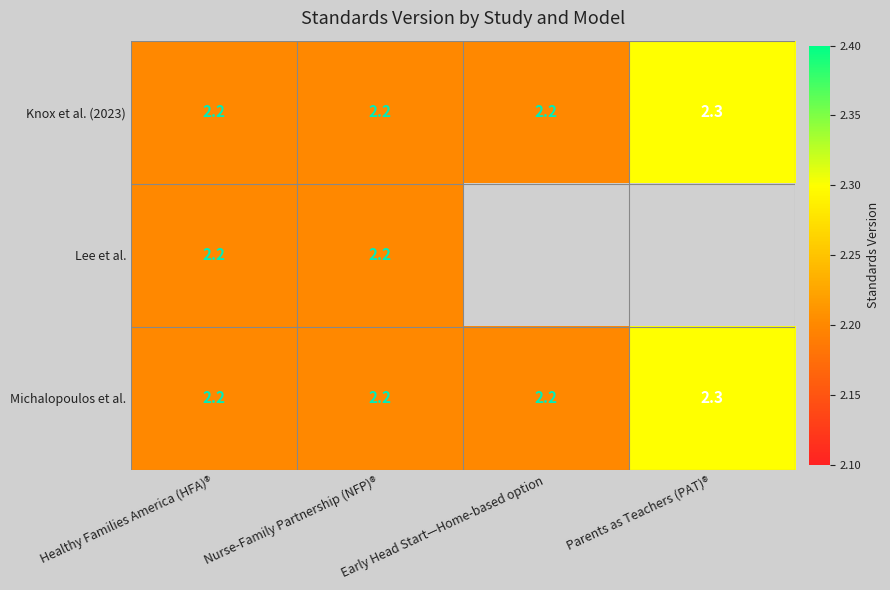

Count the Michalopoulos et al. values in the range 2 to 3.

4